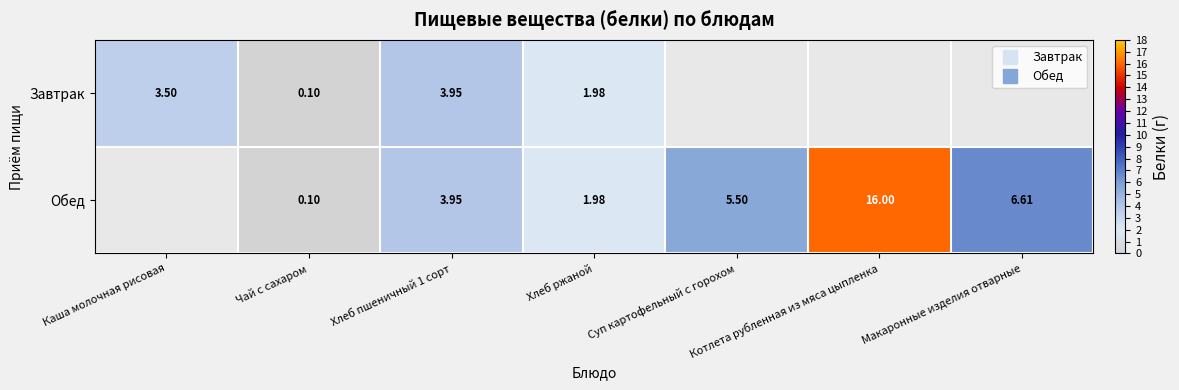

Is the value of Завтрак at Хлеб ржаной greater than the value of Обед at Каша молочная рисовая?

No